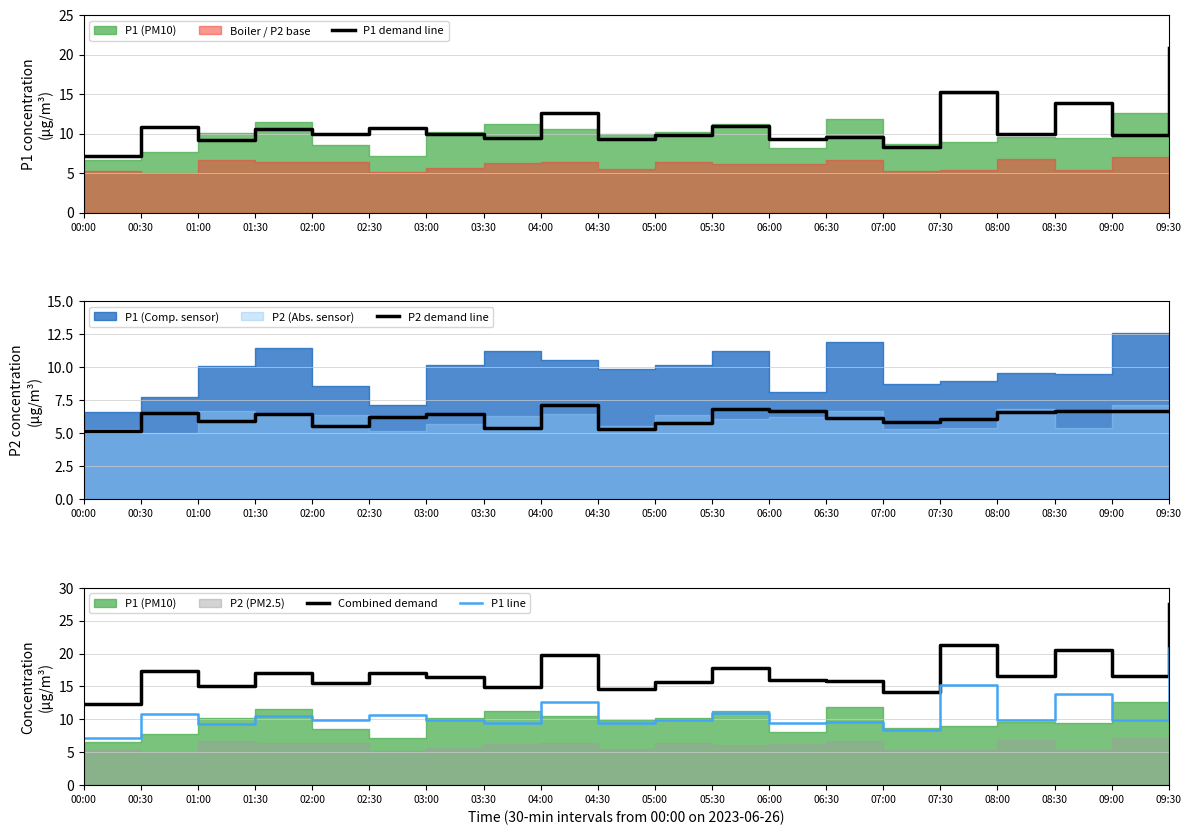

Is the value of Combined demand at 05:00 greater than the value of P1 line at 06:30?

Yes